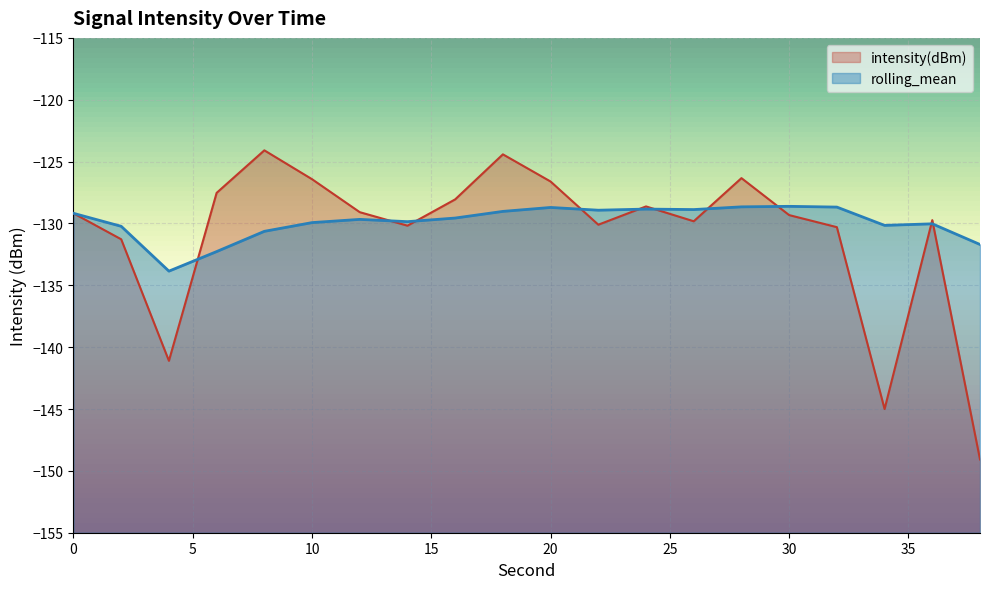

After their last crossing, which series has the higher values: rolling_mean or intensity(dBm)?

rolling_mean